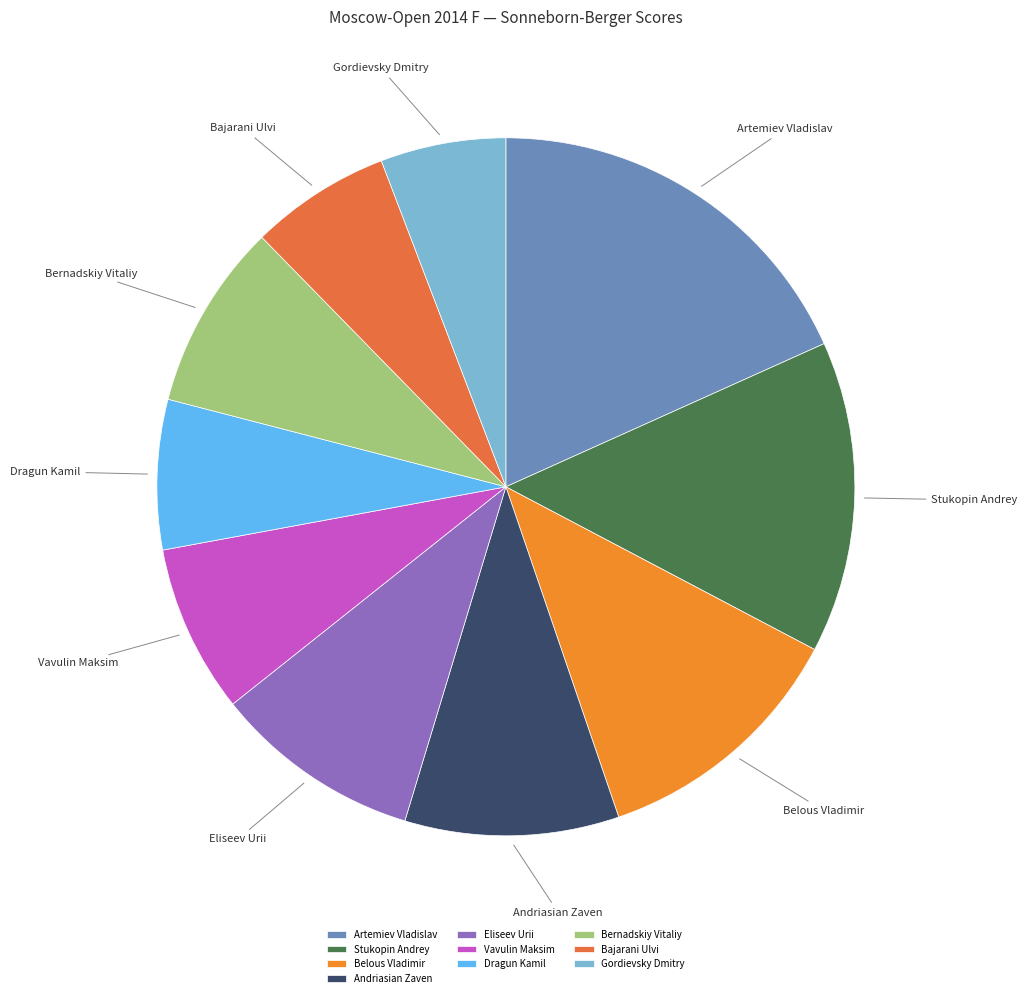

Combined, do Stukopin Andrey and Belous Vladimir account for over 50%?

No